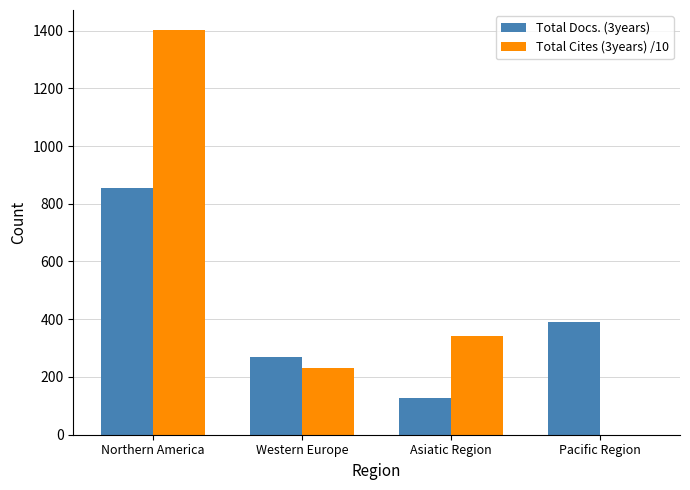

Are the bars grouped side by side (vs. stacked)?

Yes